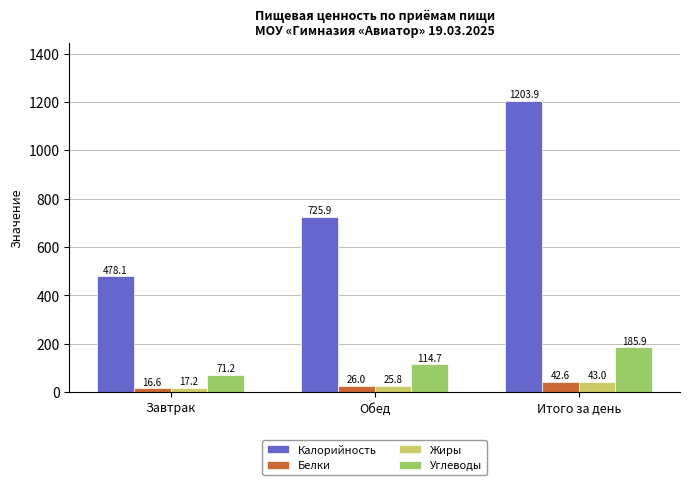

List the series in order of their peak value, lowest first.

Белки, Жиры, Углеводы, Калорийность